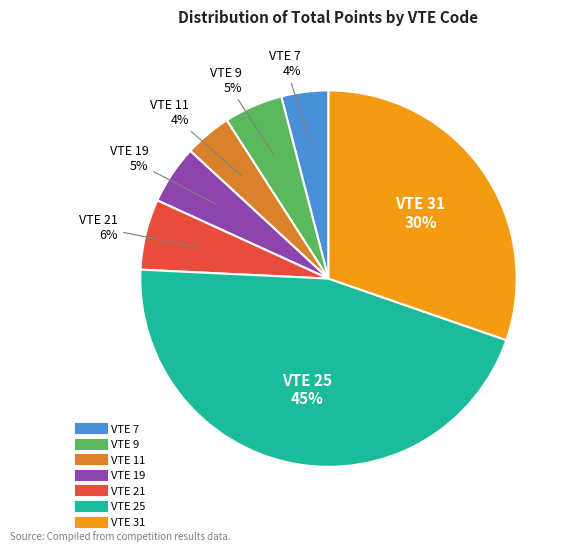

Does any single category account for the majority?

No